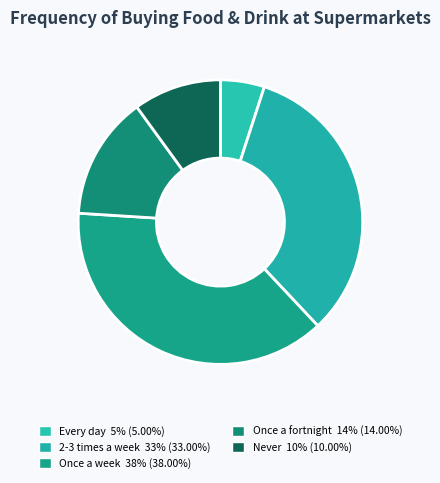

Rank the categories by value from lowest to highest.

Every day, Never, Once a fortnight, 2-3 times a week, Once a week